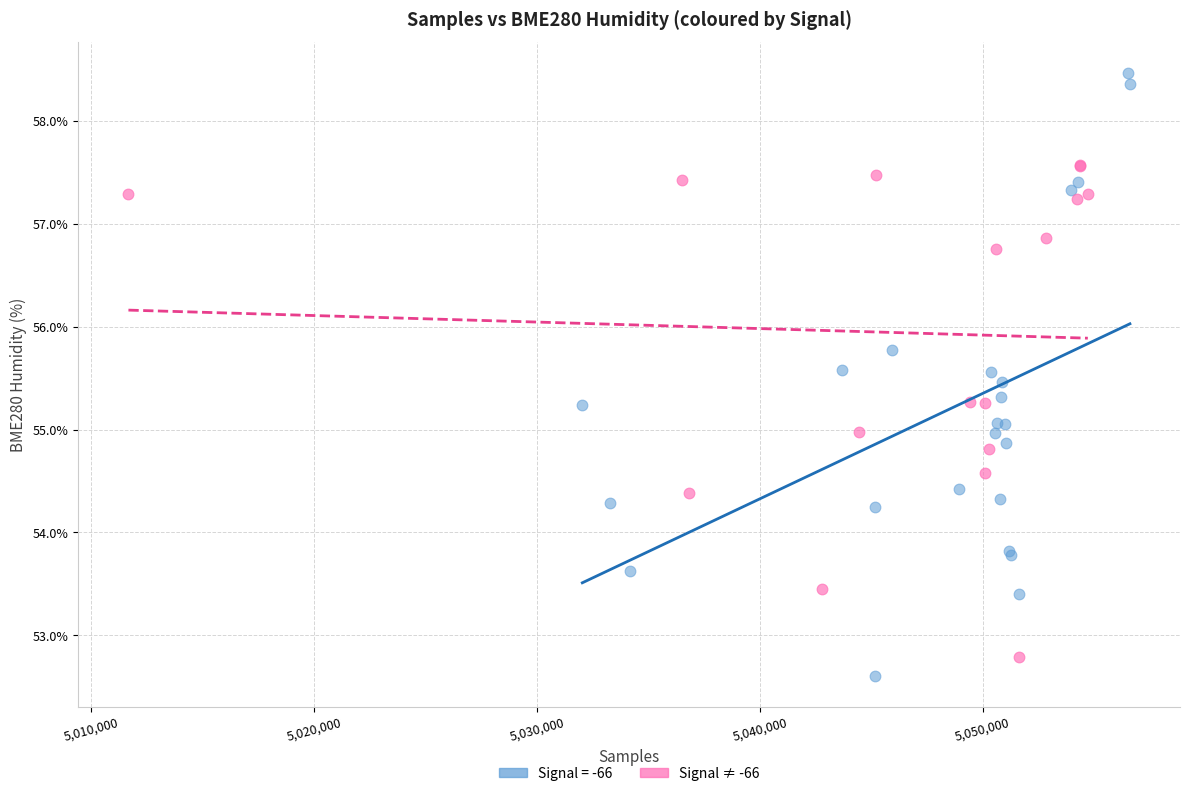

Which series has the largest Y range (max minus min)?

Signal = -66